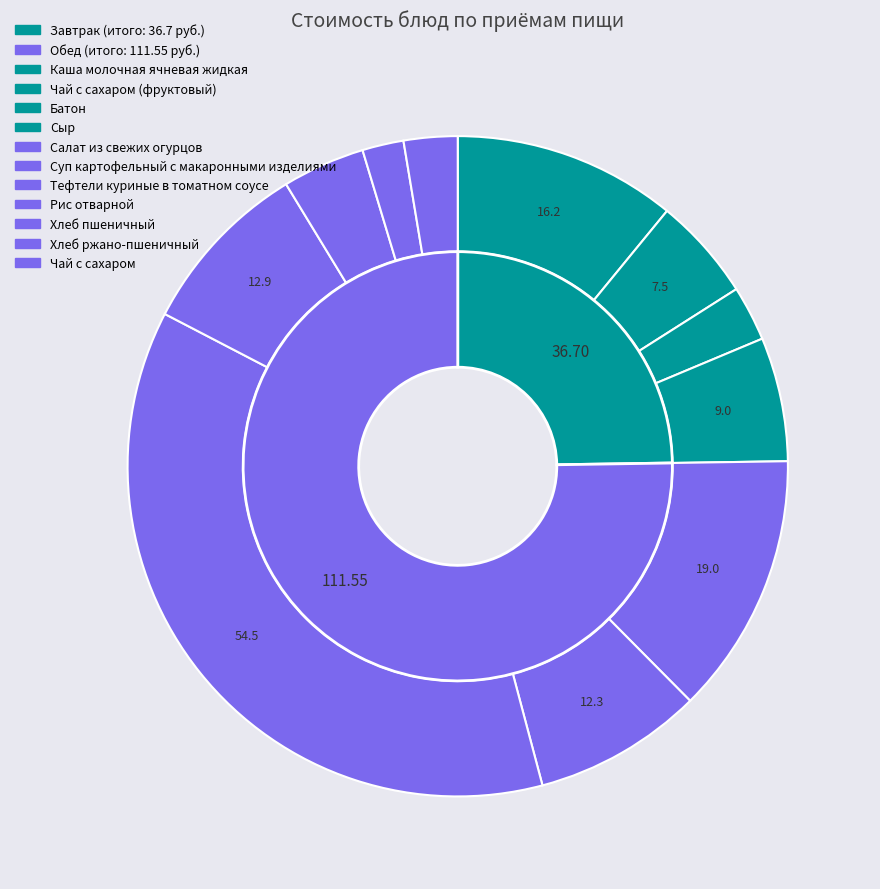

How many segments does this pie chart have?

11